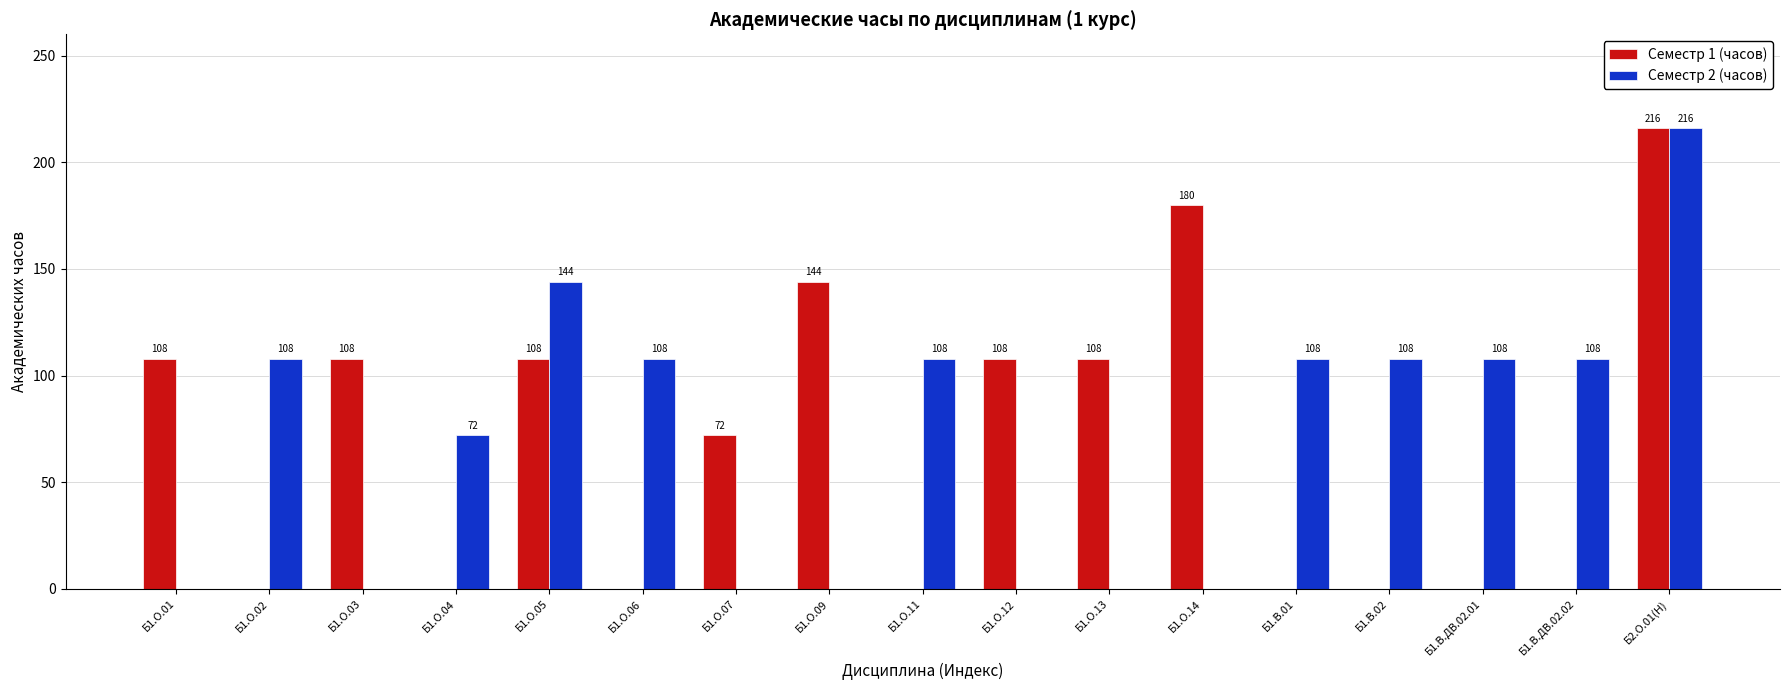

Reading right to left, transcribe all the data shown in this chart.

Семестр 1 (часов): Б2.О.01(Н)=216	Б1.В.ДВ.02.02=0	Б1.В.ДВ.02.01=0	Б1.В.02=0	Б1.В.01=0	Б1.О.14=180	Б1.О.13=108	Б1.О.12=108	Б1.О.11=0	Б1.О.09=144	Б1.О.07=72	Б1.О.06=0	Б1.О.05=108	Б1.О.04=0	Б1.О.03=108	Б1.О.02=0	Б1.О.01=108
Семестр 2 (часов): Б2.О.01(Н)=216	Б1.В.ДВ.02.02=108	Б1.В.ДВ.02.01=108	Б1.В.02=108	Б1.В.01=108	Б1.О.14=0	Б1.О.13=0	Б1.О.12=0	Б1.О.11=108	Б1.О.09=0	Б1.О.07=0	Б1.О.06=108	Б1.О.05=144	Б1.О.04=72	Б1.О.03=0	Б1.О.02=108	Б1.О.01=0